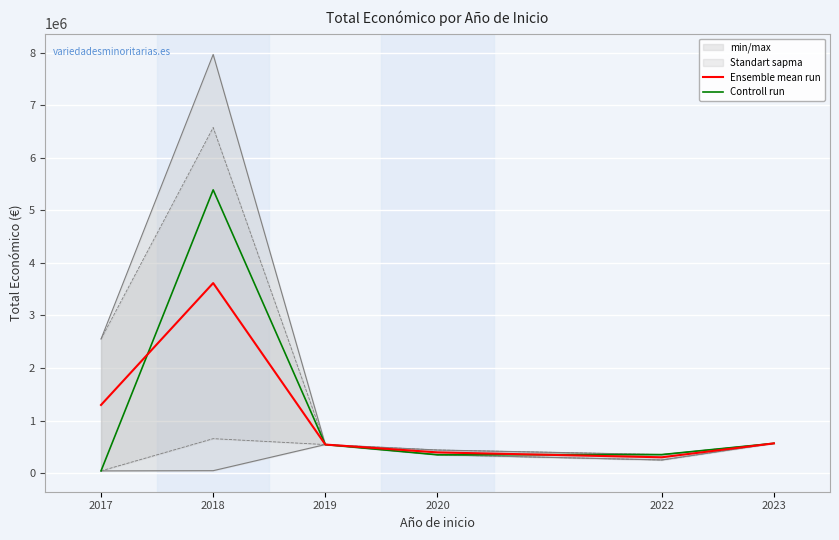

What value does the Controll run series have at 2022?

352350.0